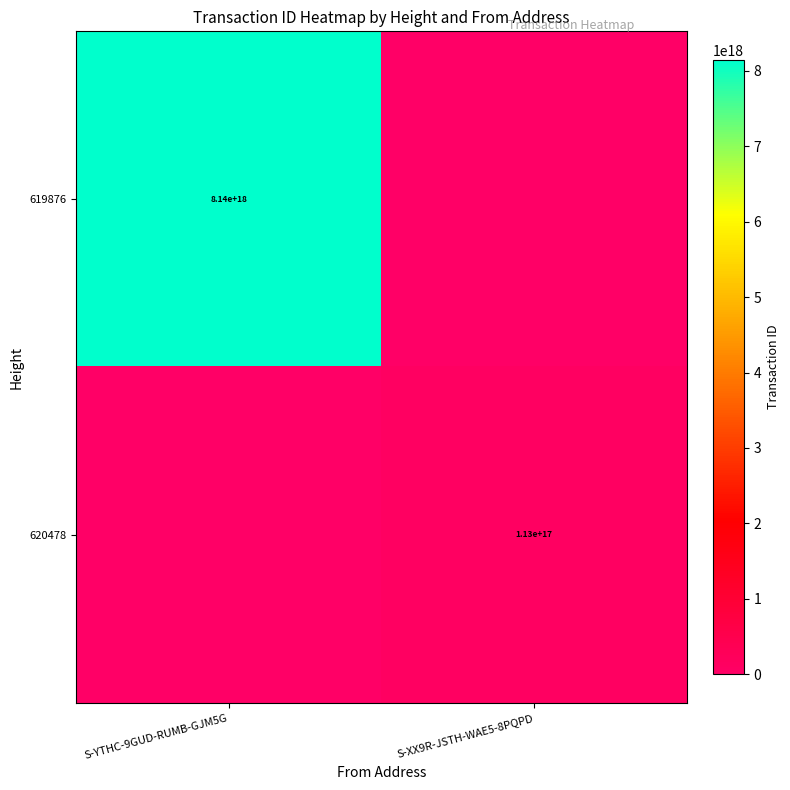

What is the spread (max minus min) of values at S-YTHC-9GUD-RUMB-GJM5G?

8144330431517312000